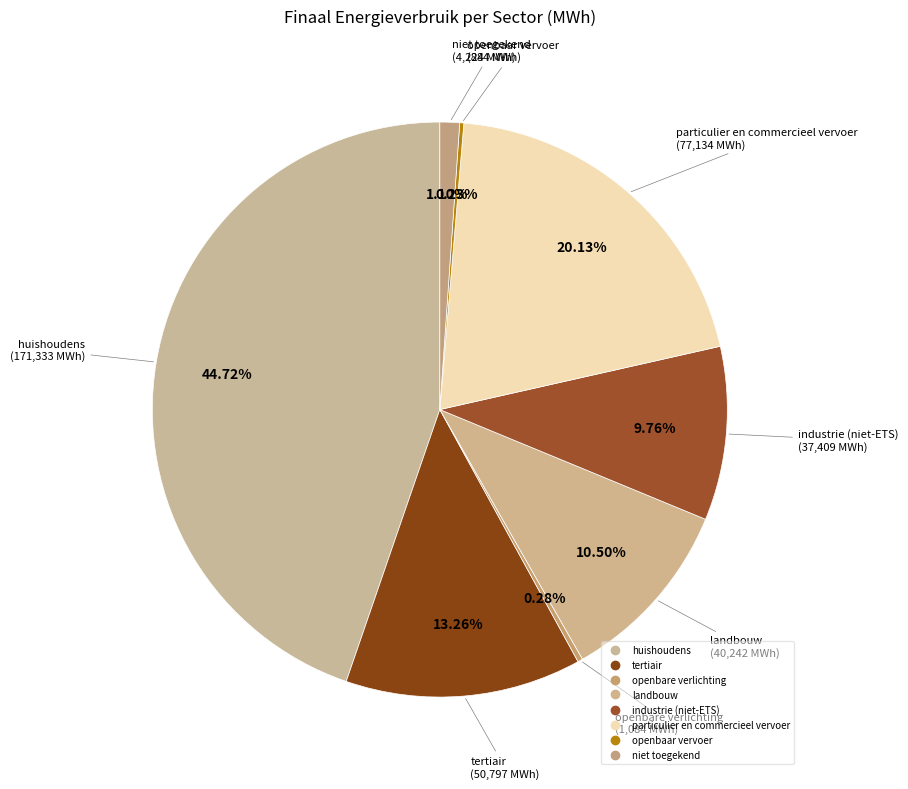

To the nearest percent, what is the combined percentage of tertiair and niet toegekend?

14%